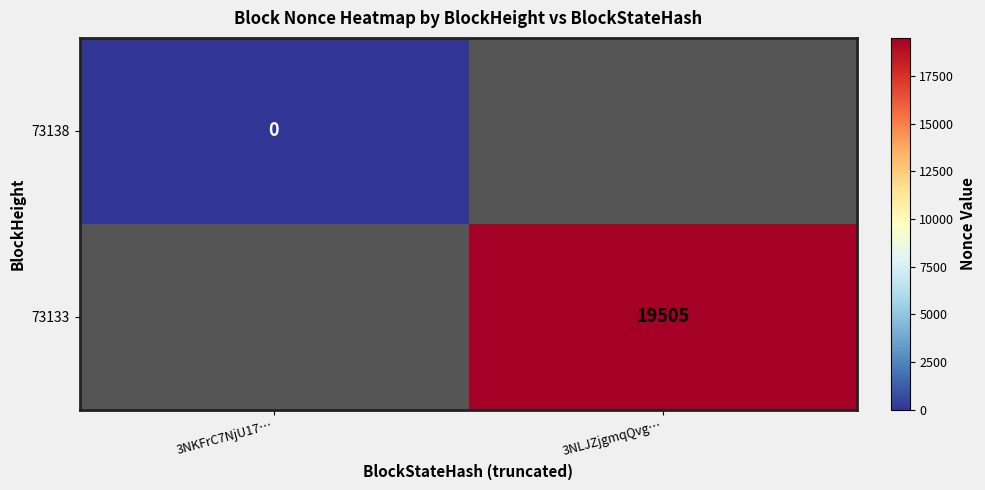

The value of 73133 at 3NLJZjgmqQvg… is 26102. True or false?

False